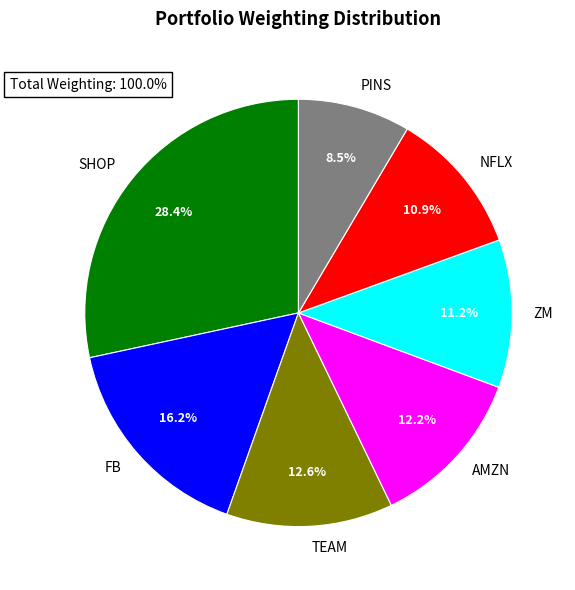

Is there a majority slice in this chart?

No